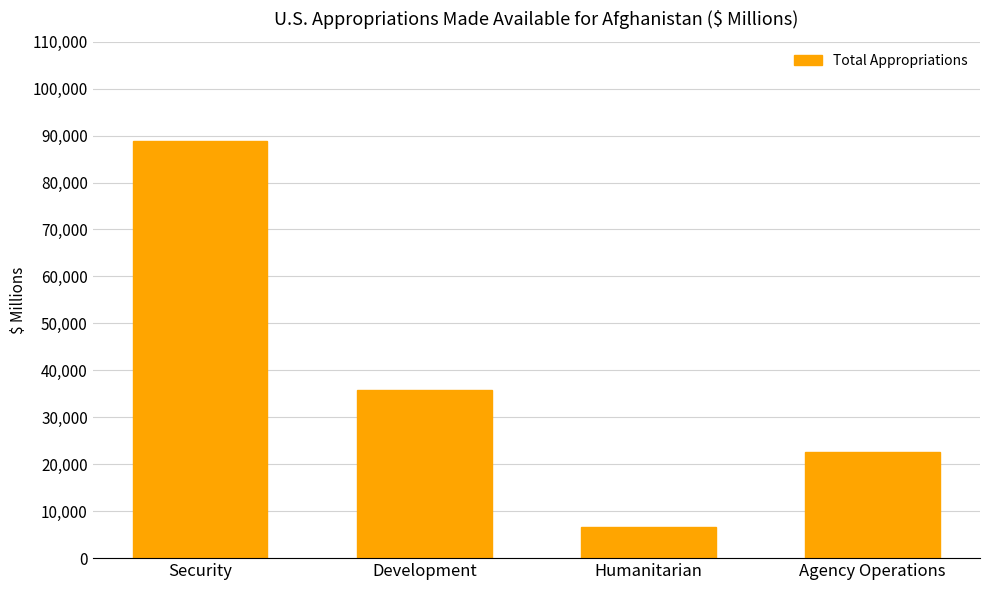

What is the minimum value shown in the chart?

6712.4